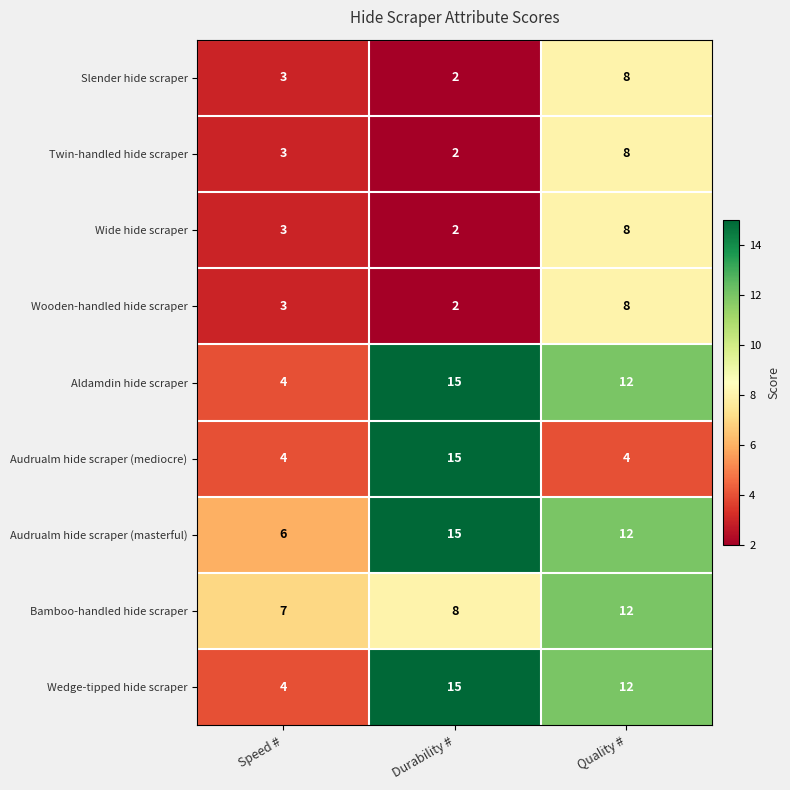

Reading left to right, list all the values displayed in this chart.

Slender hide scraper: 3	2	8
Twin-handled hide scraper: 3	2	8
Wide hide scraper: 3	2	8
Wooden-handled hide scraper: 3	2	8
Aldamdin hide scraper: 4	15	12
Audrualm hide scraper (mediocre): 4	15	4
Audrualm hide scraper (masterful): 6	15	12
Bamboo-handled hide scraper: 7	8	12
Wedge-tipped hide scraper: 4	15	12